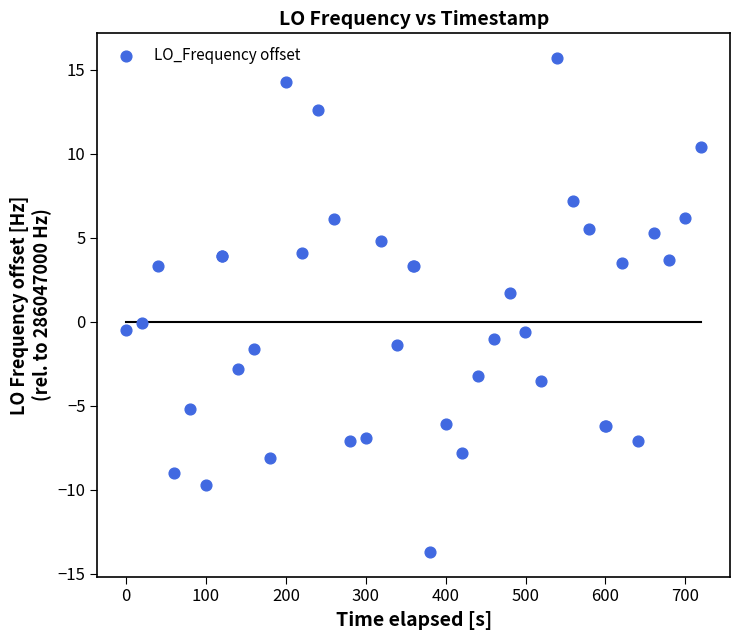

What Y value in the scatter plot is closest to 1?

1.7